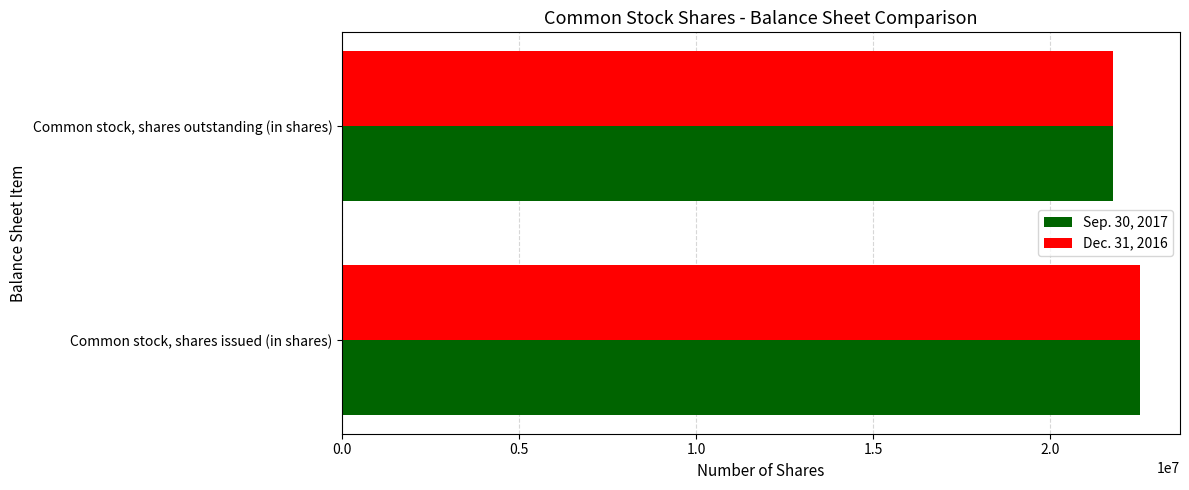

List the labels in order of Dec. 31, 2016 value, smallest first.

Common stock, shares outstanding (in shares), Common stock, shares issued (in shares)